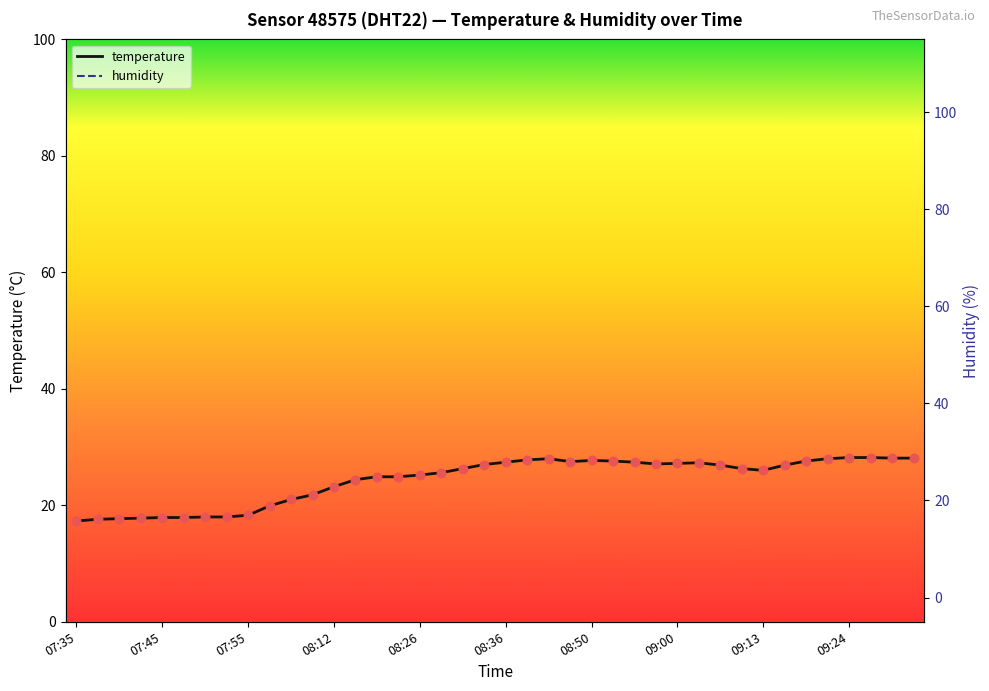

Which series has the largest total across all categories?

humidity